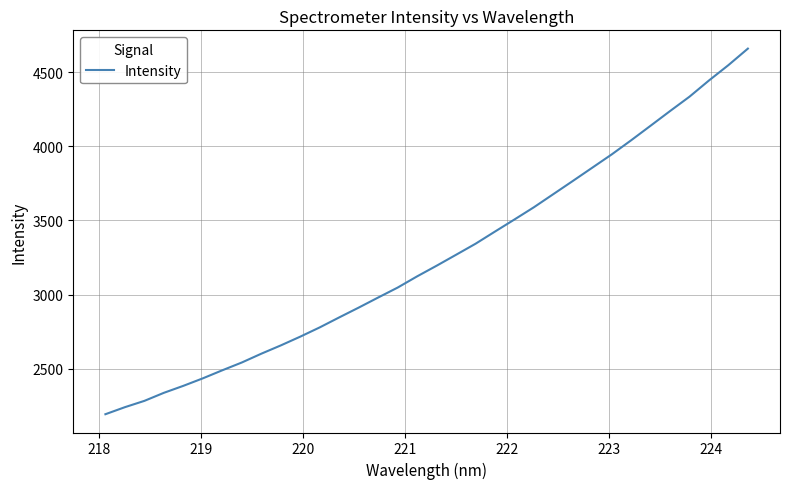

What is the smallest value displayed?

2195.0